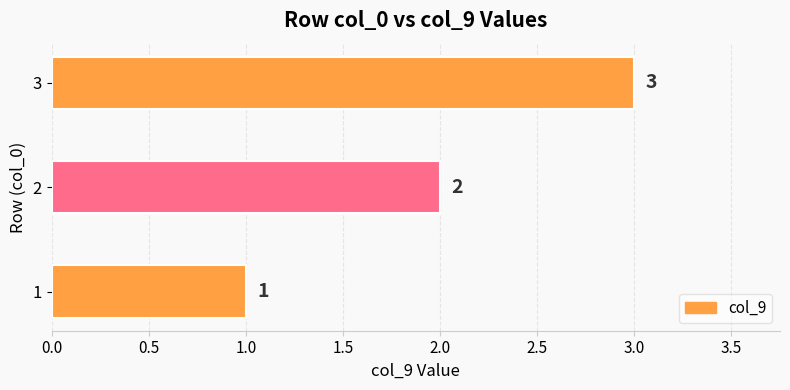

List the labels in order of value, largest first.

3, 2, 1